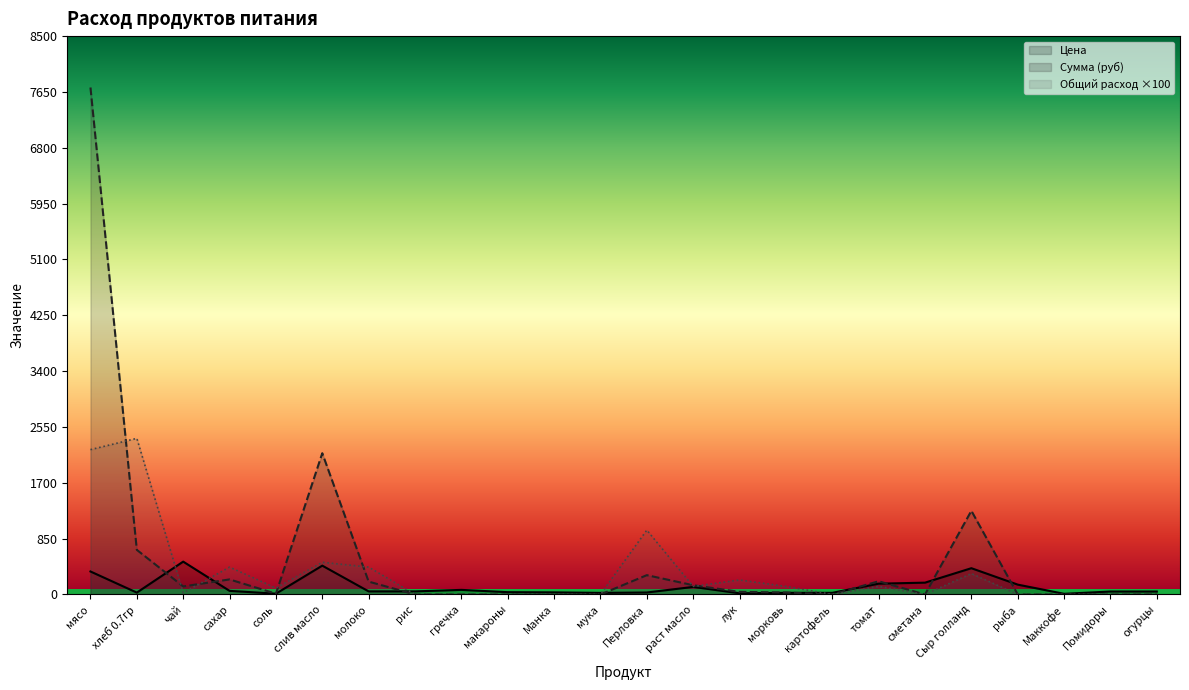

Reading right to left, what are all the values shown in this chart?

Цена: огурцы=45.0	Помидоры=45.0	Маккофе=10.0	рыба=150.0	Сыр голланд=400.0	сметана=180.0	томат=164.3	картофель=25.0	морковь=25.0	лук=18.0	раст масло=115.0	Перловка=30.0	мука=24.0	Манка=32.0	макароны=35.0	гречка=70.0	рис=47.0	молоко=47.0	слив масло=438.9	соль=12.0	сахар=55.0	чай=500.0	хлеб 0.7гр=28.6	мясо=350.0
Сумма: огурцы=0.0	Помидоры=0.0	Маккофе=0.0	рыба=0.0	Сыр голланд=1274.0	сметана=0.0	томат=201.3	картофель=0.0	морковь=30.6	лук=39.7	раст масло=140.9	Перловка=294.0	мука=0.0	Манка=0.0	макароны=0.0	гречка=0.0	рис=0.0	молоко=195.8	слив масло=2150.6	соль=11.8	сахар=229.1	чай=122.5	хлеб 0.7гр=679.0	мясо=7717.5
Общий расход: огурцы=0.0	Помидоры=0.0	Маккофе=0.0	рыба=0.0	Сыр голланд=318.5	сметана=0.0	томат=122.5	картофель=0.0	морковь=122.5	лук=220.5	раст масло=122.5	Перловка=980.0	мука=0.0	Манка=0.0	макароны=0.0	гречка=0.0	рис=0.0	молоко=416.5	слив масло=490.0	соль=98.0	сахар=416.5	чай=24.5	хлеб 0.7гр=2376.5	мясо=2205.0